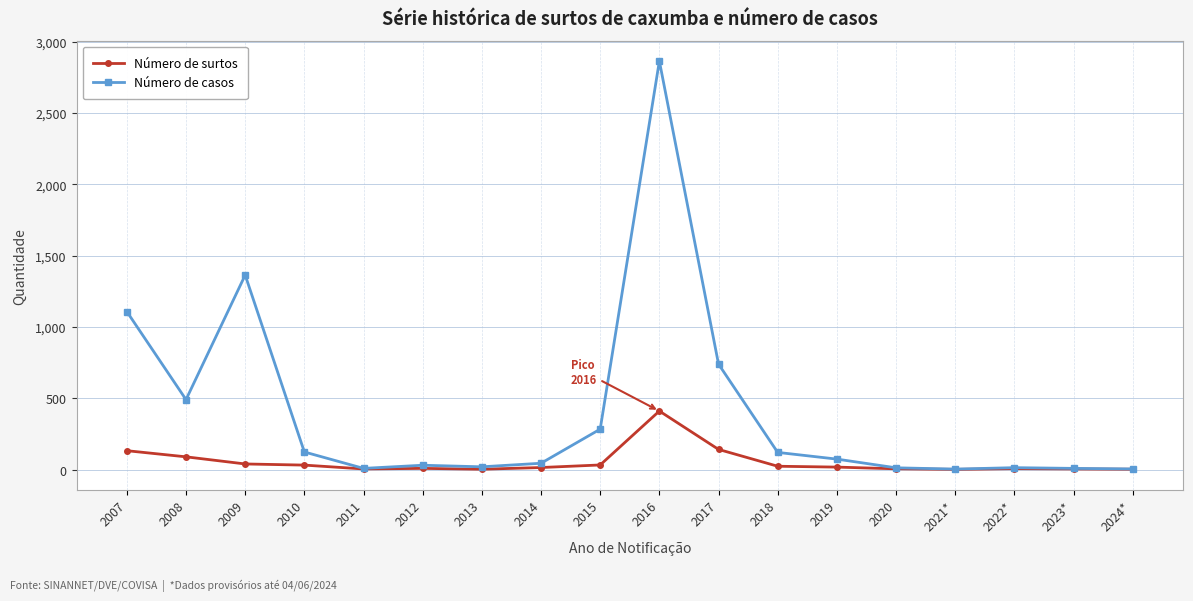

At 2015, list the series in order from smallest to largest.

Número de surtos, Número de casos